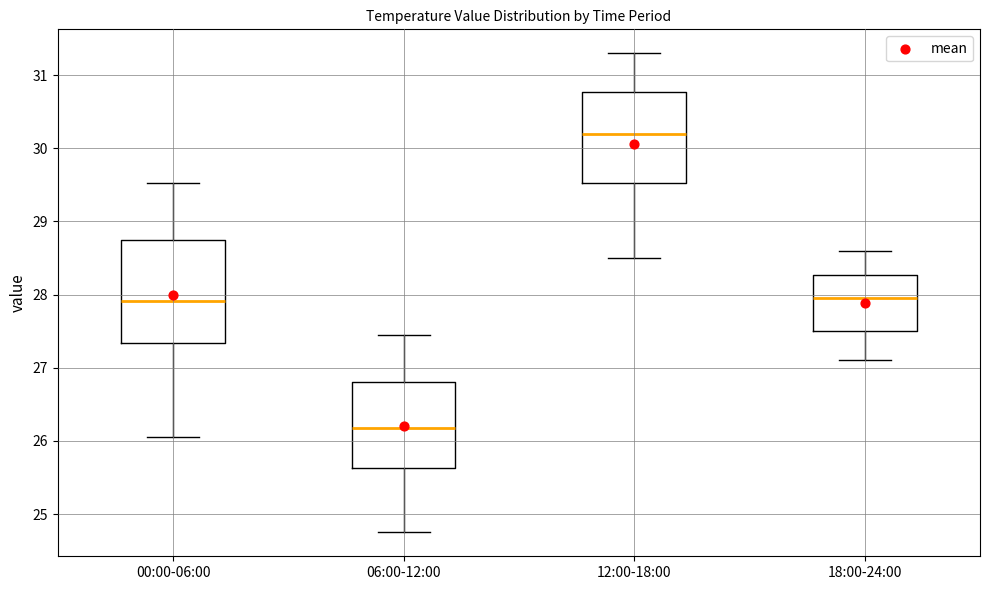

Reading left to right, read every box against the y-axis: the position of its median line, the range the box covers, and the ends of its whiskers. The values are not printed on the chart, so give them approximately, as read against the axis.

00:00-06:00: median 27.9, box 27.3 to 28.7, whiskers 26.1 to 29.5
06:00-12:00: median 26.2, box 25.6 to 26.8, whiskers 24.8 to 27.5
12:00-18:00: median 30.2, box 29.5 to 30.8, whiskers 28.5 to 31.3
18:00-24:00: median 28.0, box 27.5 to 28.3, whiskers 27.1 to 28.6